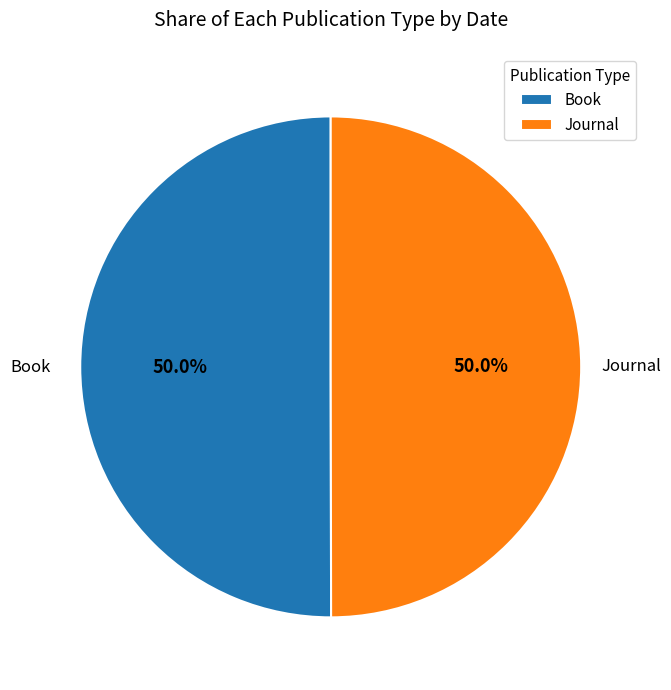

Do Journal and Book together represent more than half of the pie?

Yes